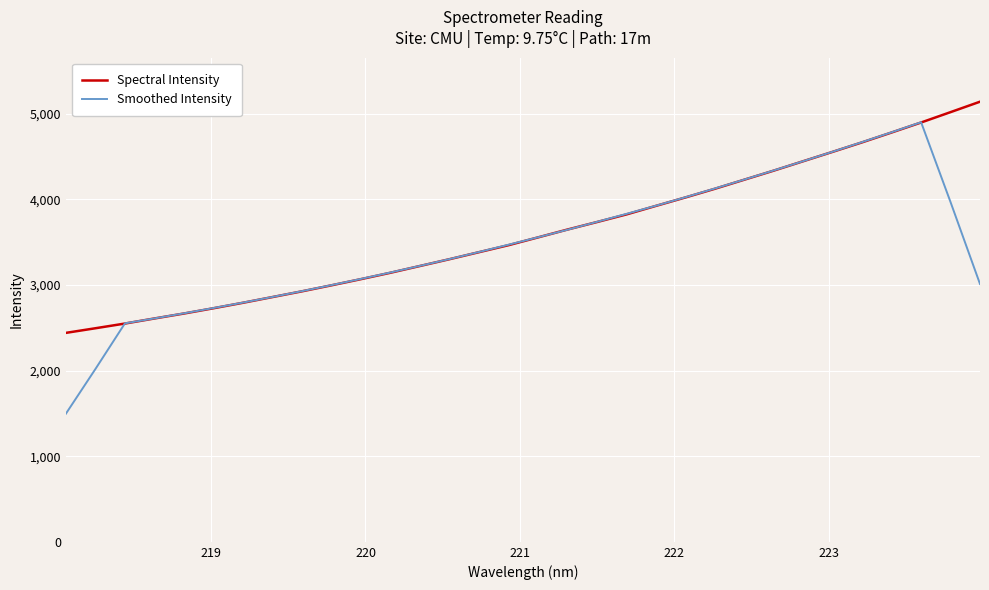

Rank the series by their maximum value, from lowest to highest.

Smoothed Intensity, Spectral Intensity